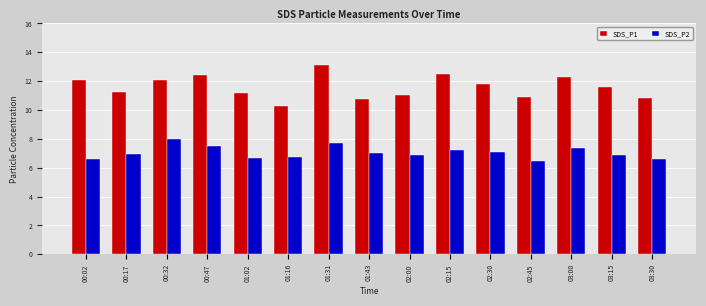

Which series has the largest total across all categories?

SDS_P1